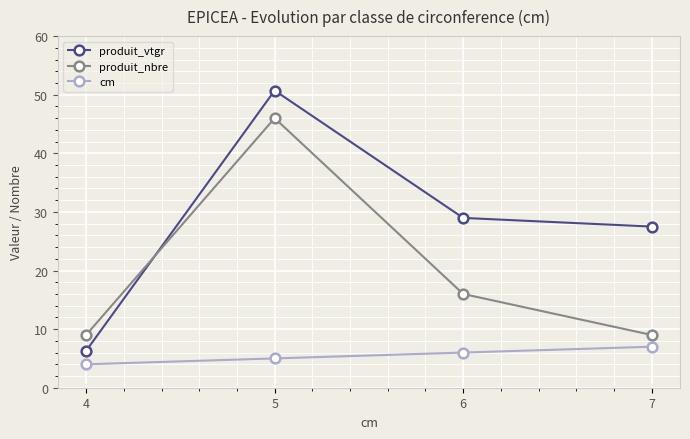

True or false: produit_vtgr has a value of 27.5 at 7.

True